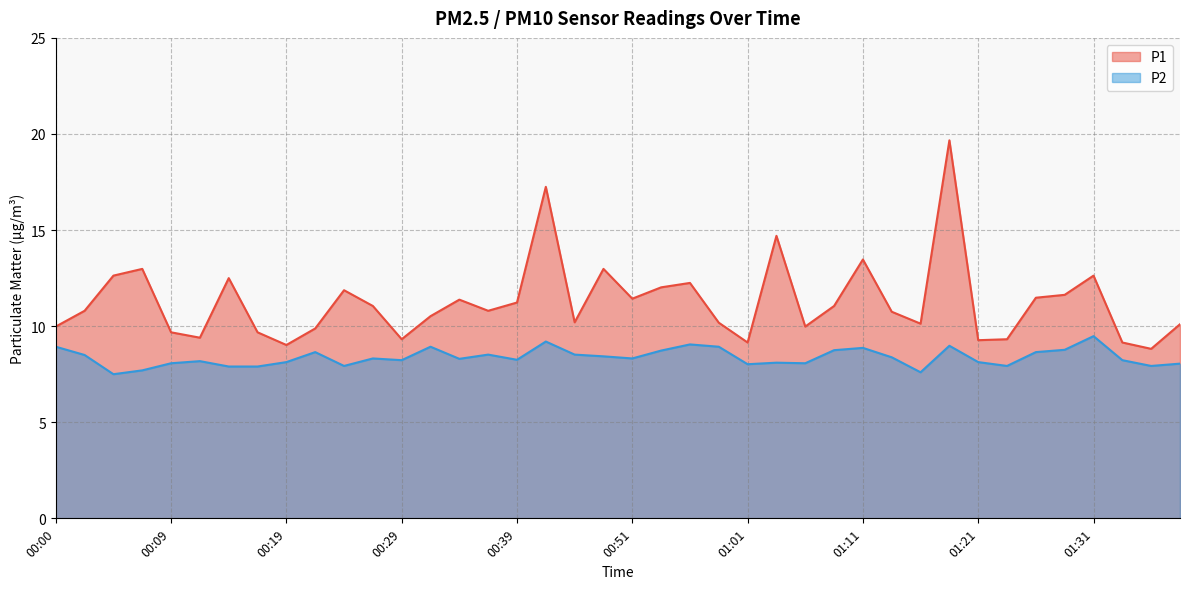

What is the label of the 8th point from the left?

00:17